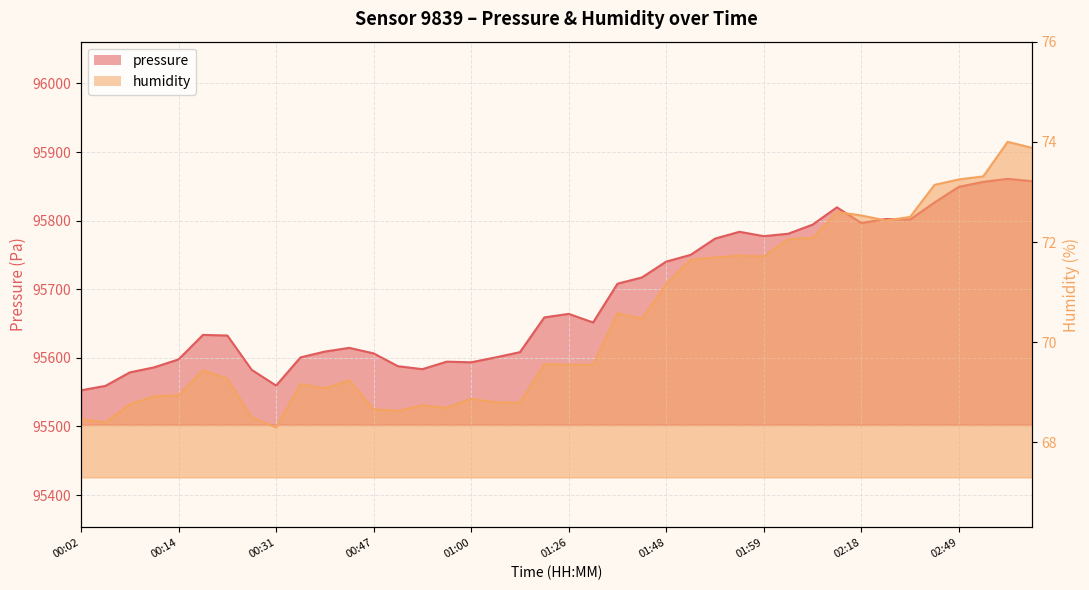

Does the chart display data point markers on the line(s)?

No